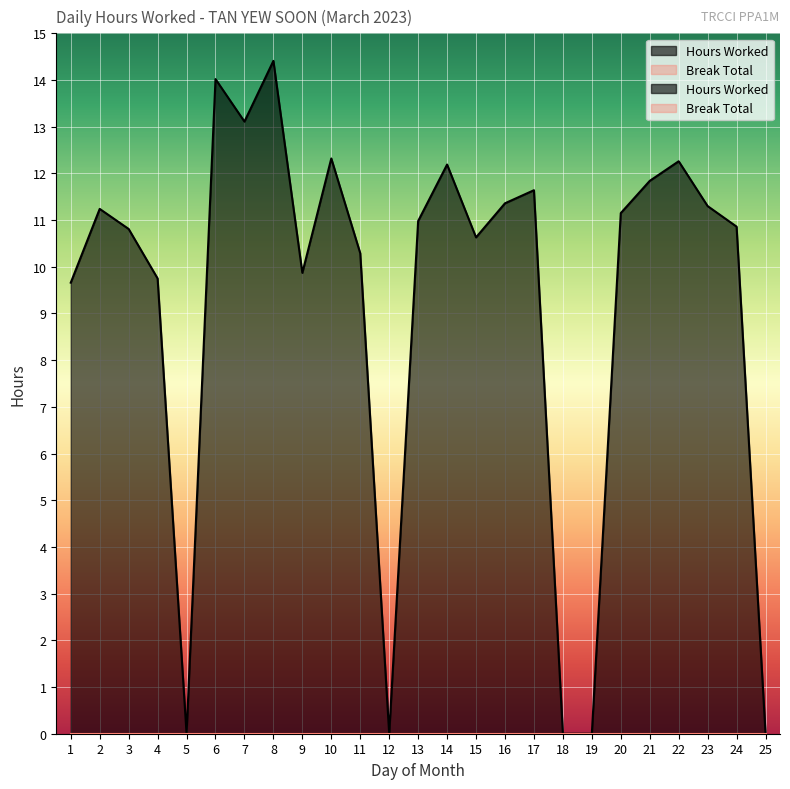

List the labels in order of value, smallest first.

5, 12, 18, 19, 25, 1, 4, 9, 11, 15, 3, 24, 13, 20, 2, 23, 16, 17, 21, 14, 22, 10, 7, 6, 8